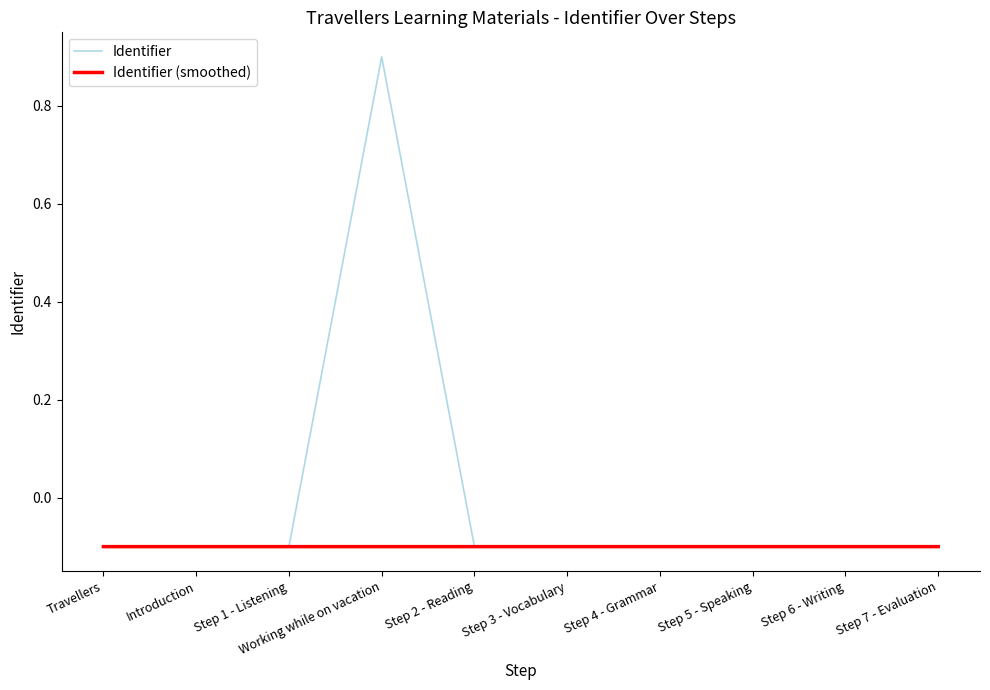

What is the value of the 8th point from the left?

-0.1